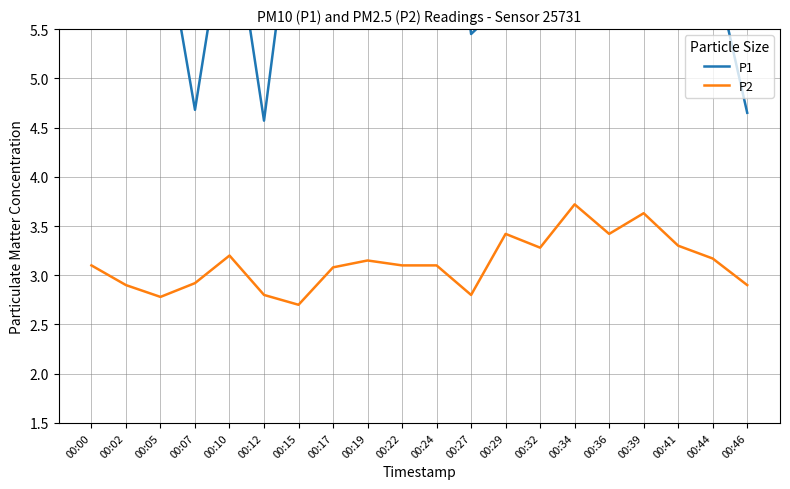

Which series has the largest total across all categories?

P1